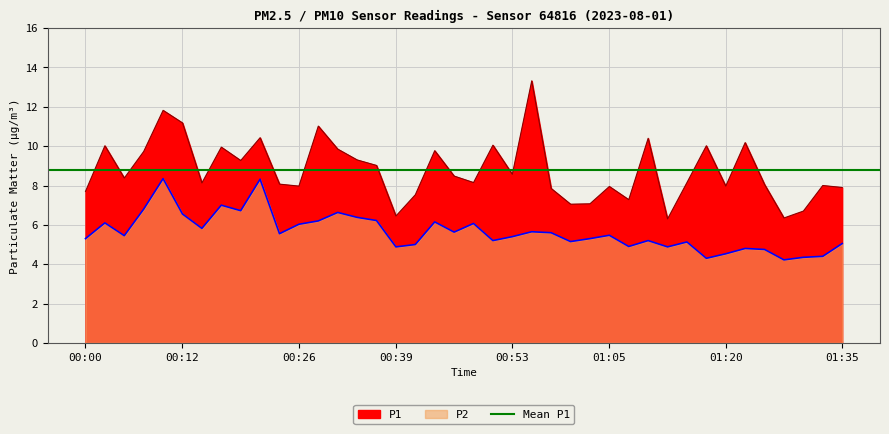

Read the P2 value at 01:25.

4.8